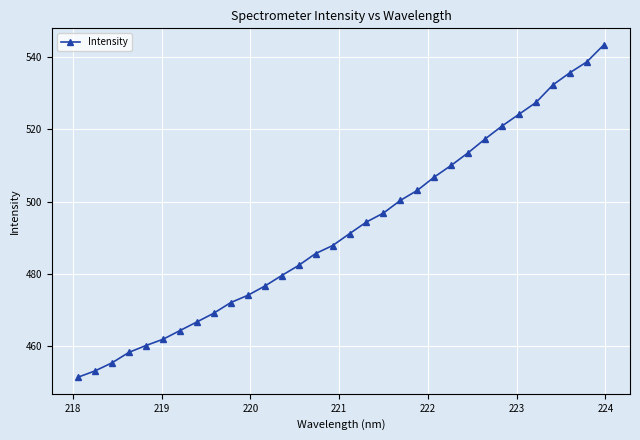

What is the difference between the maximum and second lowest values?

90.3